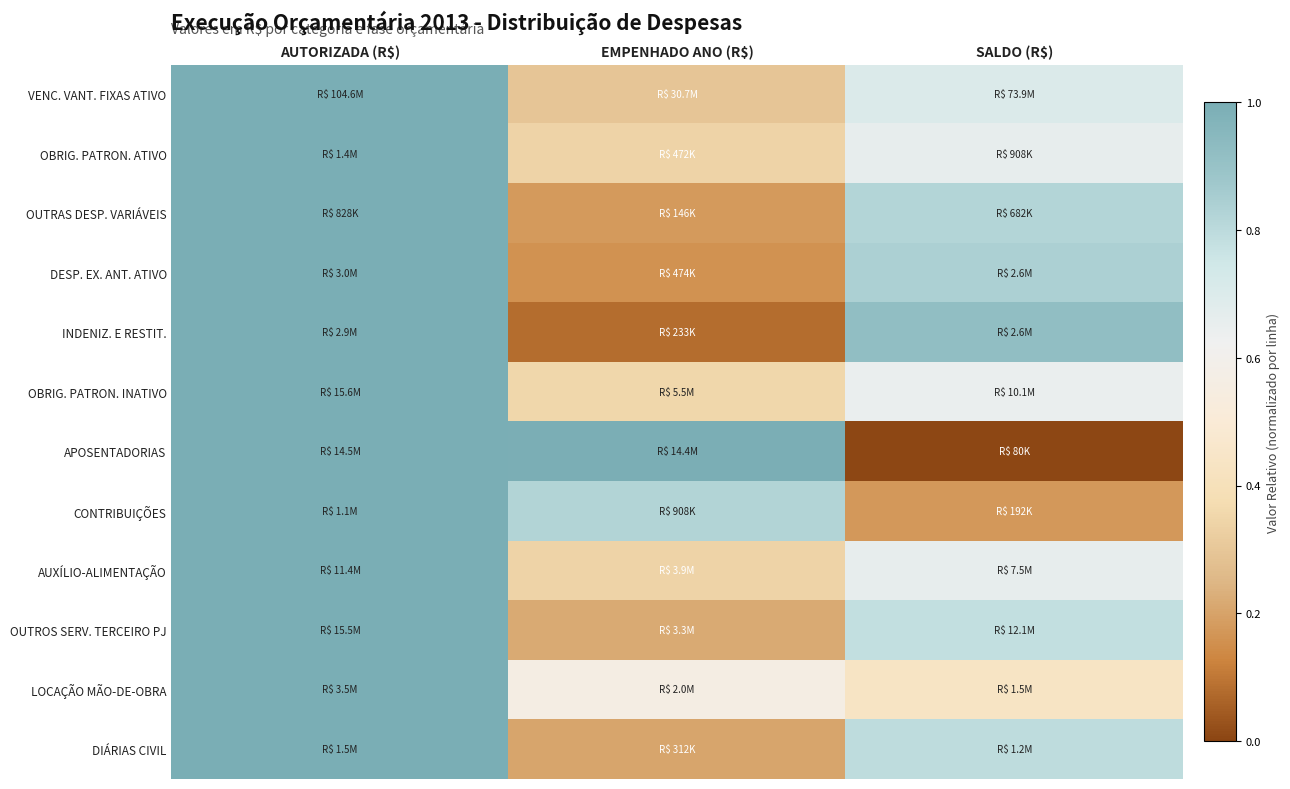

Reading right to left, what are all the values shown in this chart?

VENC. VANT. FIXAS ATIVO: SALDO (R$)=0.7	EMPENHADO ANO (R$)=0.3	AUTORIZADA (R$)=1.0
OBRIG. PATRON. ATIVO: SALDO (R$)=0.7	EMPENHADO ANO (R$)=0.3	AUTORIZADA (R$)=1.0
OUTRAS DESP. VARIÁVEIS: SALDO (R$)=0.8	EMPENHADO ANO (R$)=0.2	AUTORIZADA (R$)=1.0
DESP. EX. ANT. ATIVO: SALDO (R$)=0.8	EMPENHADO ANO (R$)=0.2	AUTORIZADA (R$)=1.0
INDENIZ. E RESTIT.: SALDO (R$)=0.9	EMPENHADO ANO (R$)=0.1	AUTORIZADA (R$)=1.0
OBRIG. PATRON. INATIVO: SALDO (R$)=0.6	EMPENHADO ANO (R$)=0.4	AUTORIZADA (R$)=1.0
APOSENTADORIAS: SALDO (R$)=0.0	EMPENHADO ANO (R$)=1.0	AUTORIZADA (R$)=1.0
CONTRIBUIÇÕES: SALDO (R$)=0.2	EMPENHADO ANO (R$)=0.8	AUTORIZADA (R$)=1.0
AUXÍLIO-ALIMENTAÇÃO: SALDO (R$)=0.7	EMPENHADO ANO (R$)=0.3	AUTORIZADA (R$)=1.0
OUTROS SERV. TERCEIRO PJ: SALDO (R$)=0.8	EMPENHADO ANO (R$)=0.2	AUTORIZADA (R$)=1.0
LOCAÇÃO MÃO-DE-OBRA: SALDO (R$)=0.4	EMPENHADO ANO (R$)=0.6	AUTORIZADA (R$)=1.0
DIÁRIAS CIVIL: SALDO (R$)=0.8	EMPENHADO ANO (R$)=0.2	AUTORIZADA (R$)=1.0